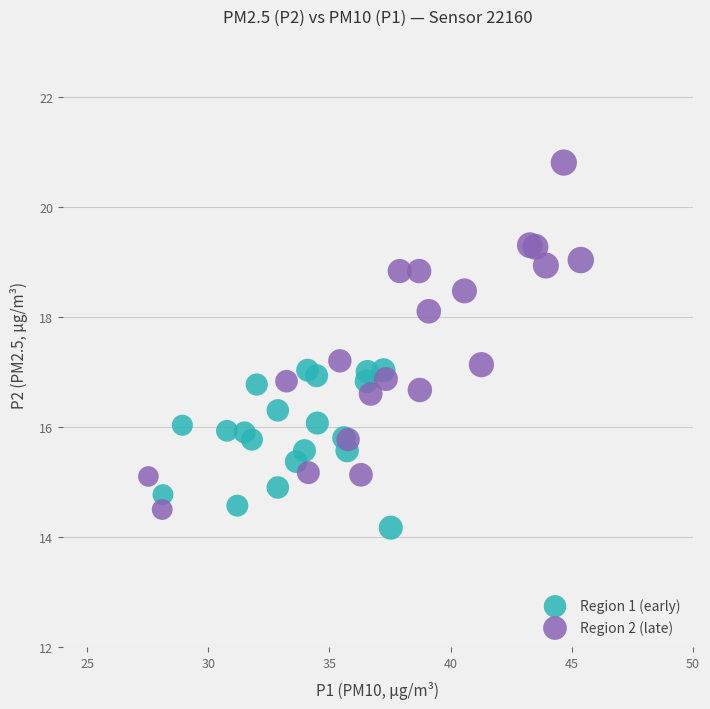

Which series contains the highest Y value?

Region 2 (late)